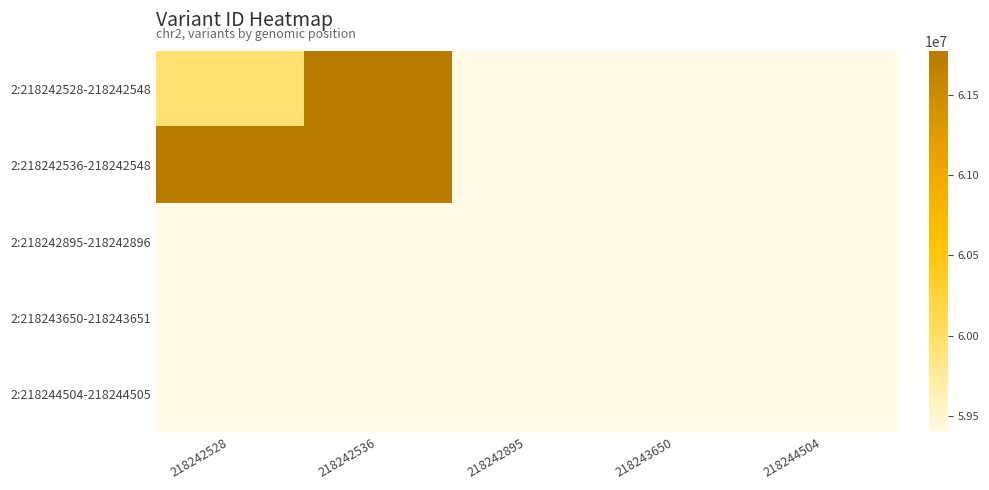

Reading left to right, what are all the values shown in this chart?

2:218242528-218242548: 218242528=0.2	218242536=1.0	218242895=0.0	218243650=0.0	218244504=0.0
2:218242536-218242548: 218242528=1.0	218242536=1.0	218242895=0.0	218243650=0.0	218244504=0.0
2:218242895-218242896: 218242528=0.0	218242536=0.0	218242895=0.0	218243650=0.0	218244504=0.0
2:218243650-218243651: 218242528=0.0	218242536=0.0	218242895=0.0	218243650=0.0	218244504=0.0
2:218244504-218244505: 218242528=0.0	218242536=0.0	218242895=0.0	218243650=0.0	218244504=0.0